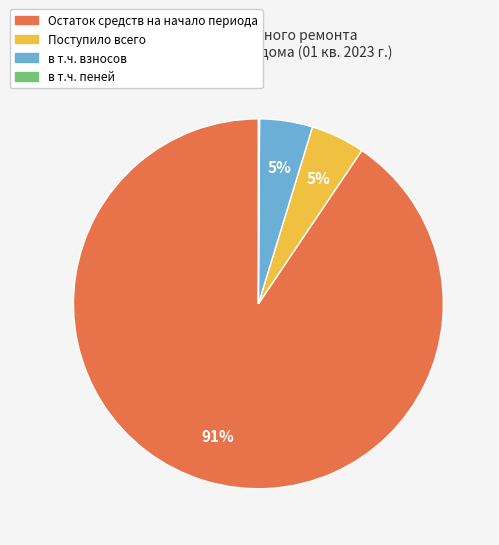

To the nearest percent, what portion does Поступило всего represent?

5%